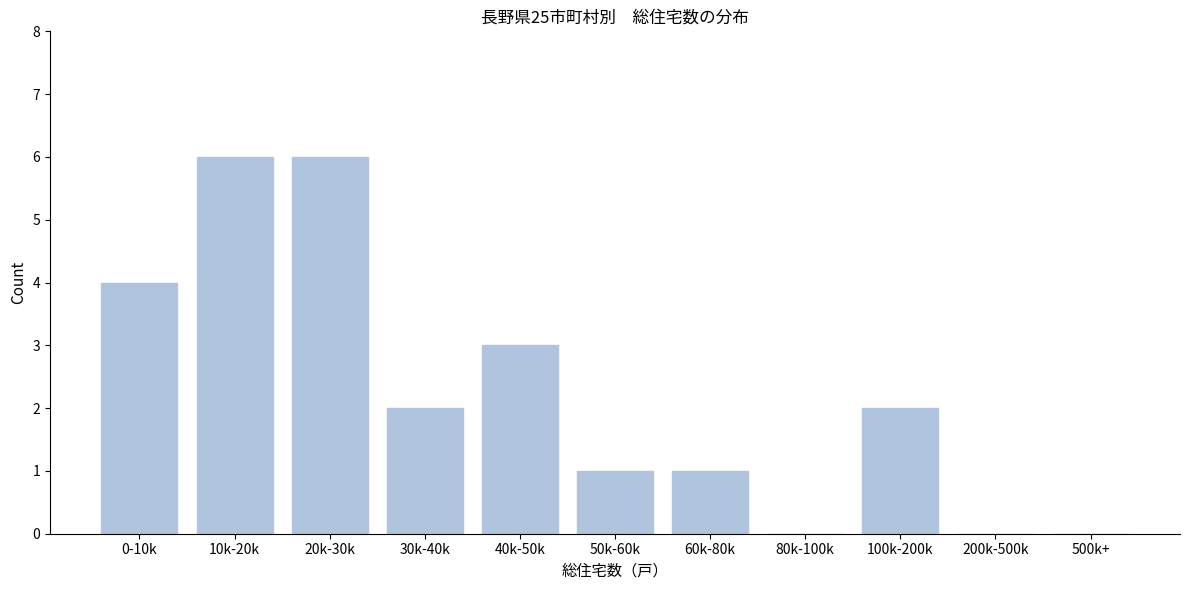

Reading right to left, transcribe all the data shown in this chart.

500k+=0	200k-500k=0	100k-200k=2	80k-100k=0	60k-80k=1	50k-60k=1	40k-50k=3	30k-40k=2	20k-30k=6	10k-20k=6	0-10k=4